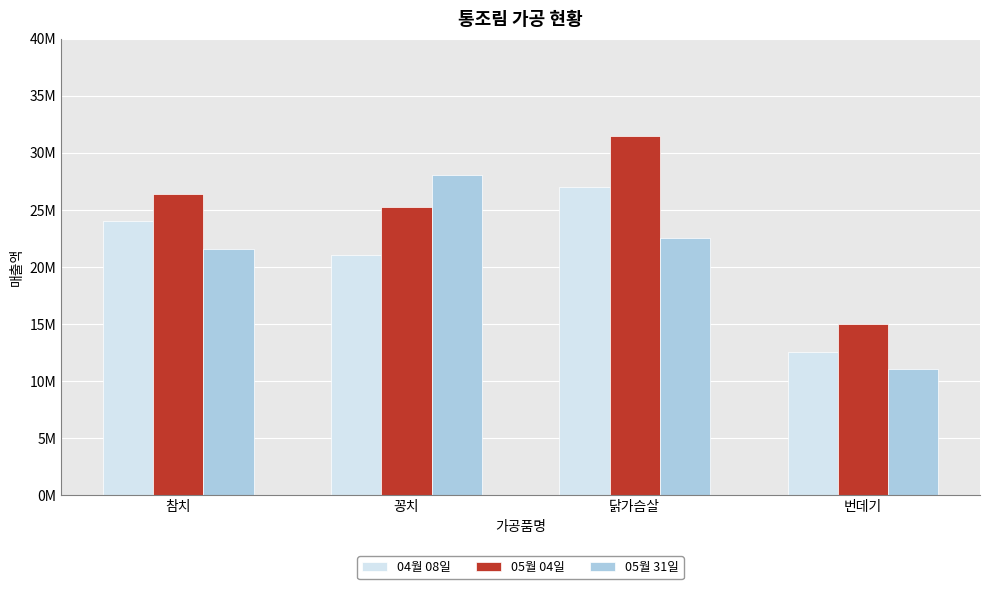

Which series changed the most between 꽁치 and 닭가슴살?

05월 04일